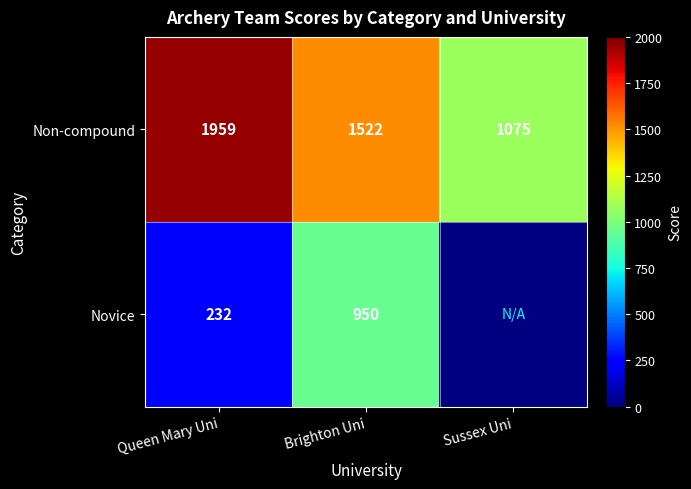

Count the Non-compound values in the range 1075 to 1959.

3